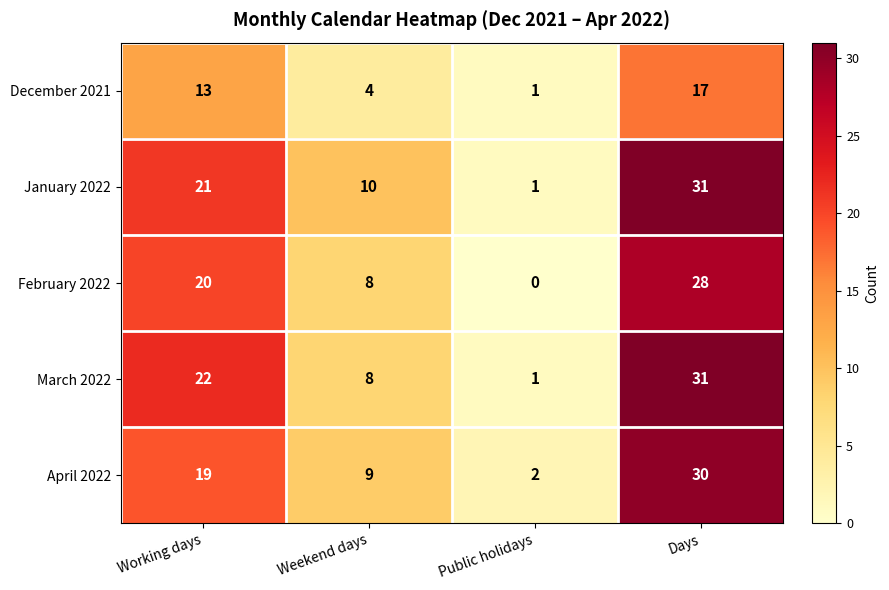

Reading left to right, list all the values displayed in this chart.

December 2021: Working days=13	Weekend days=4	Public holidays=1	Days=17
January 2022: Working days=21	Weekend days=10	Public holidays=1	Days=31
February 2022: Working days=20	Weekend days=8	Public holidays=0	Days=28
March 2022: Working days=22	Weekend days=8	Public holidays=1	Days=31
April 2022: Working days=19	Weekend days=9	Public holidays=2	Days=30